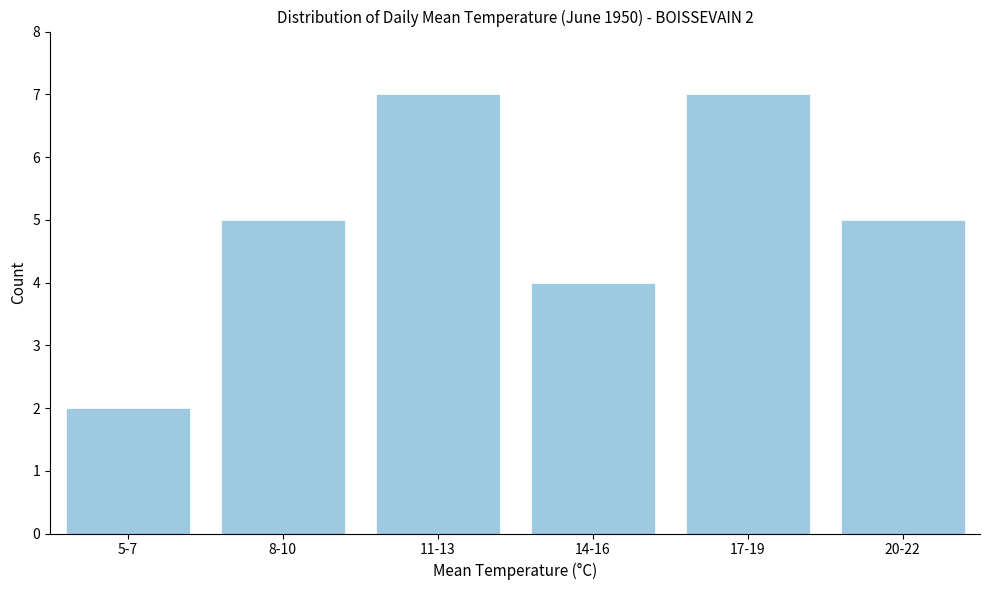

Reading left to right, transcribe all the data shown in this chart.

2	5	7	4	7	5